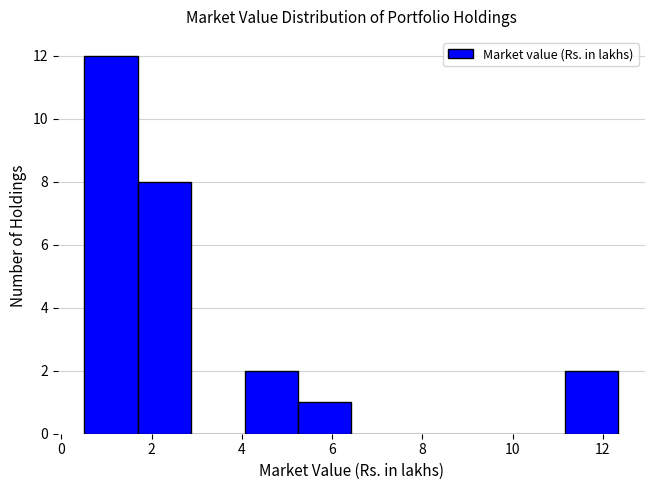

What is the height of the bar covering 4.0 to 5.2 on the x-axis? Neither the bar edges nor the heights are printed on the chart, so give them approximately, as read against the axes.

2